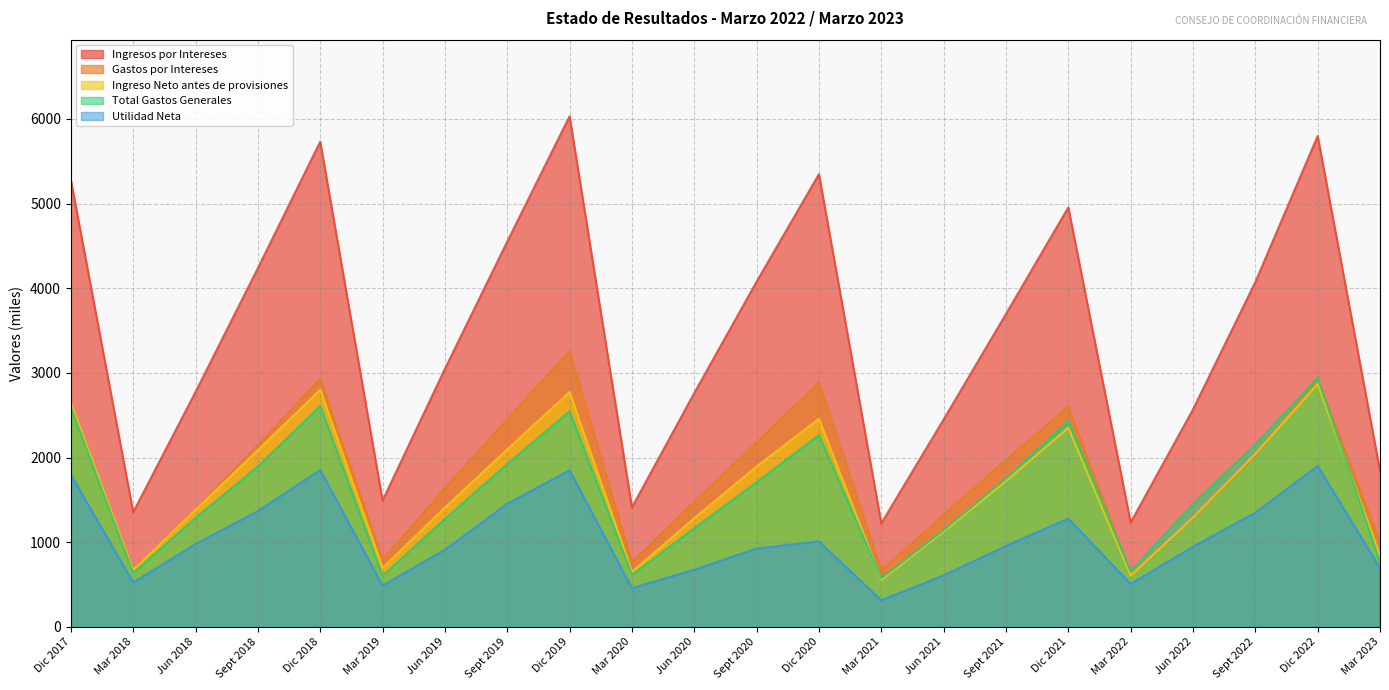

What is the highest value of the Total Gastos Generales series?

2944.5